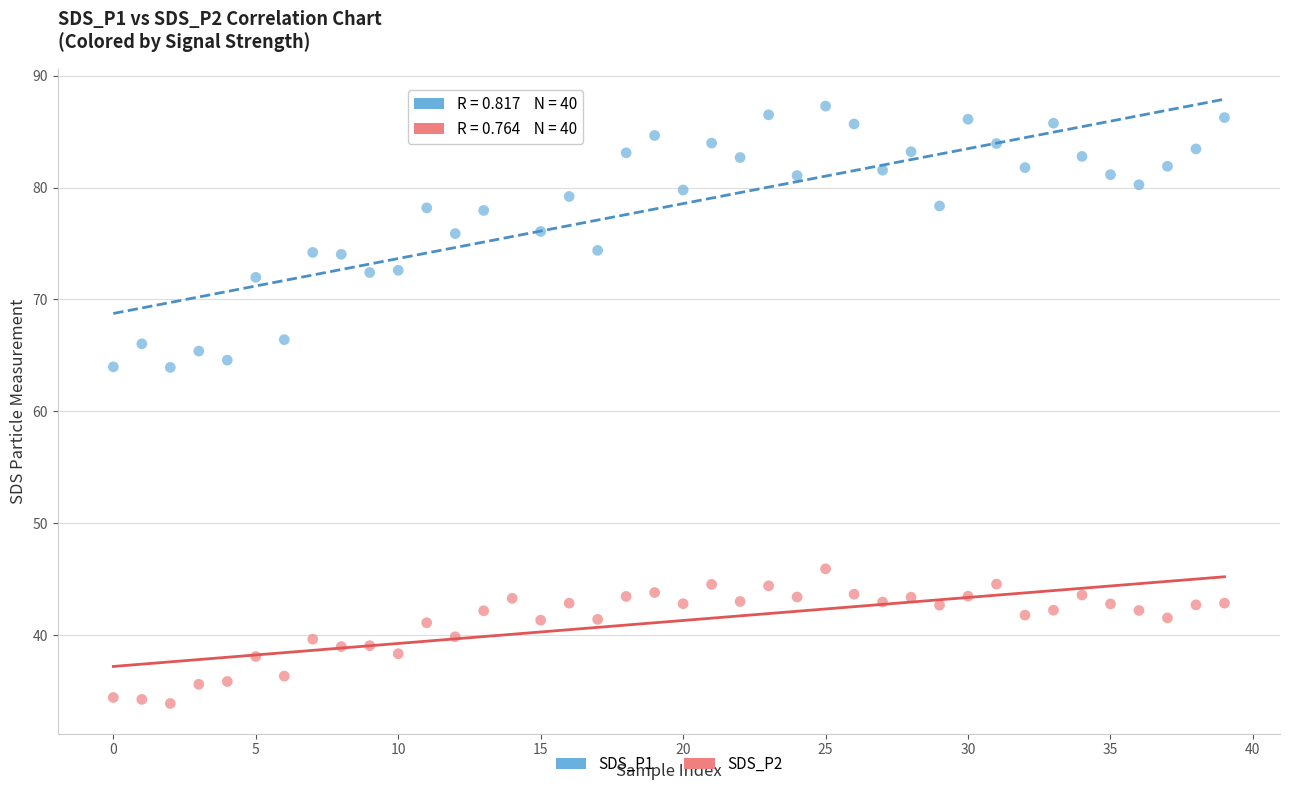

Which series reaches the maximum Y coordinate?

SDS_P1